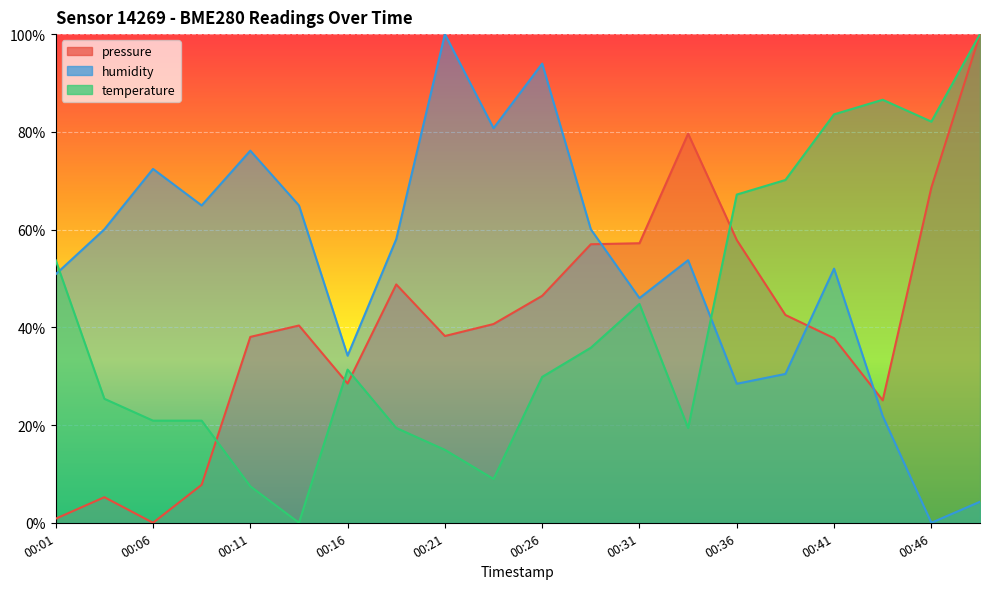

The value of pressure at 00:01 is 0.6. True or false?

False